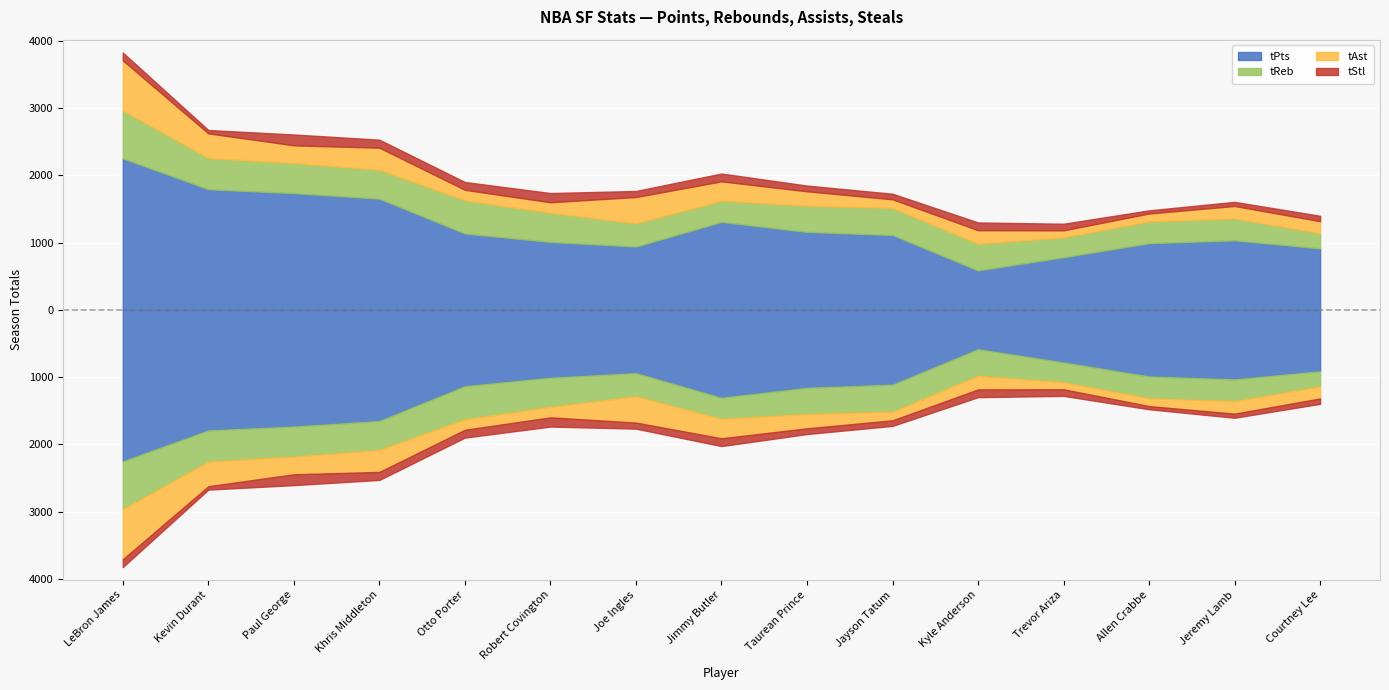

What is the difference between the maximum and minimum values in the tPts series?

1666